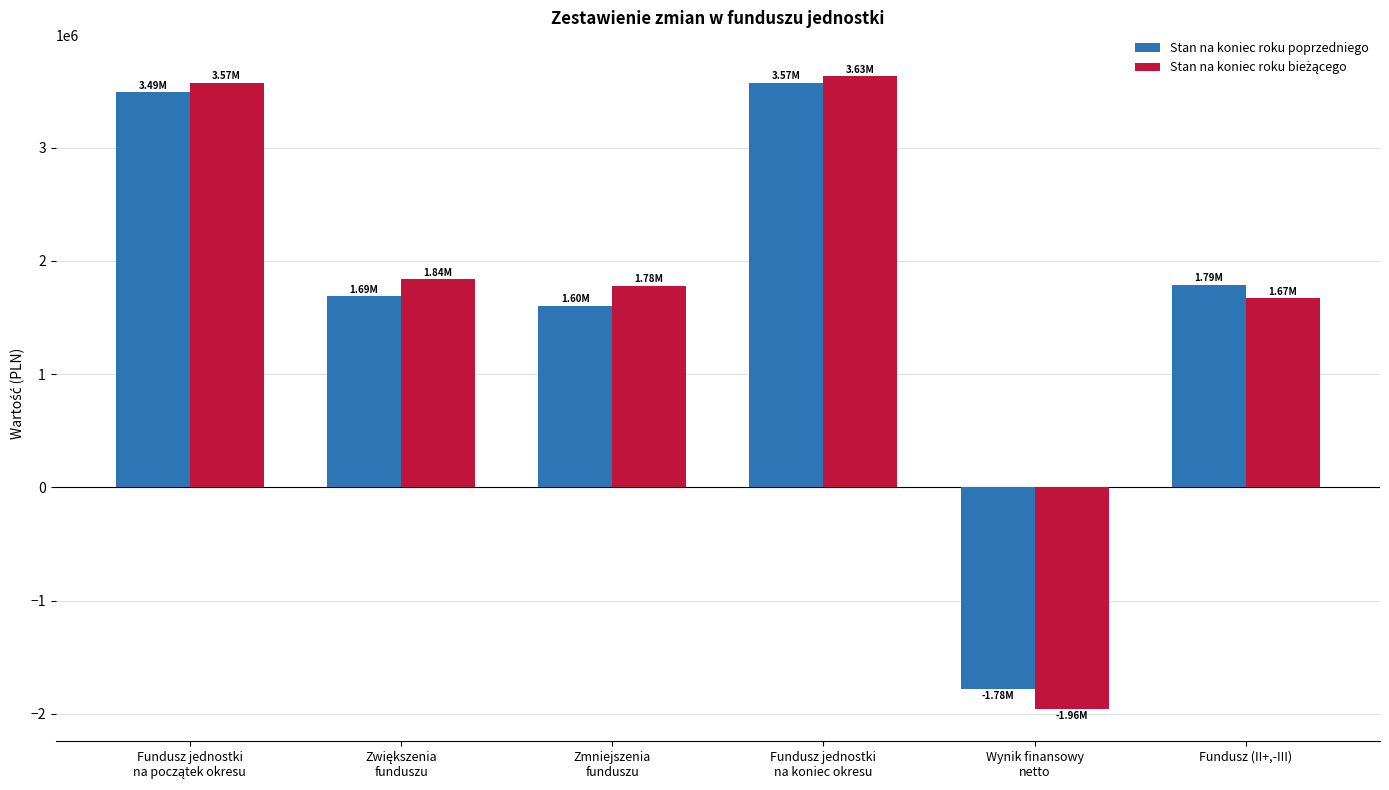

At how many categories does at least one series exceed 680647?

5